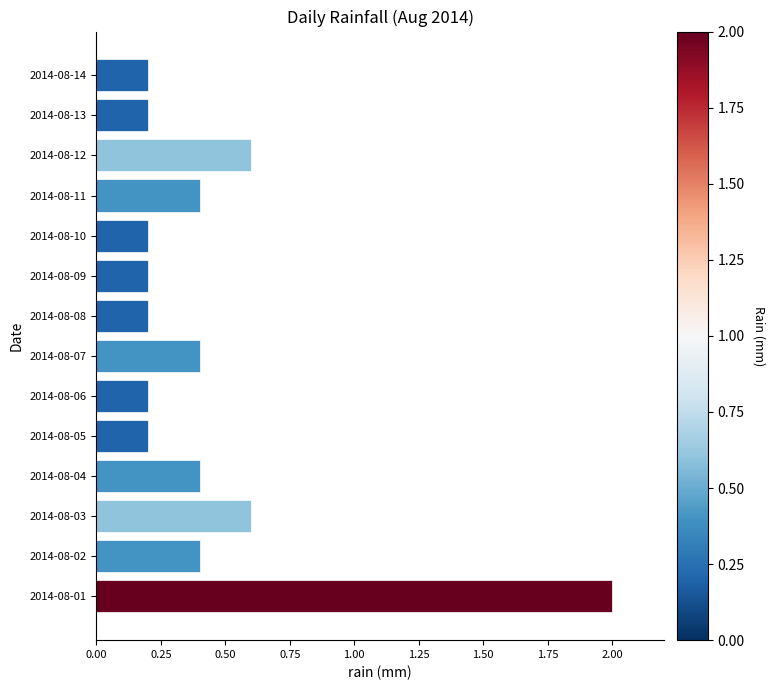

Are the bars horizontal?

Yes